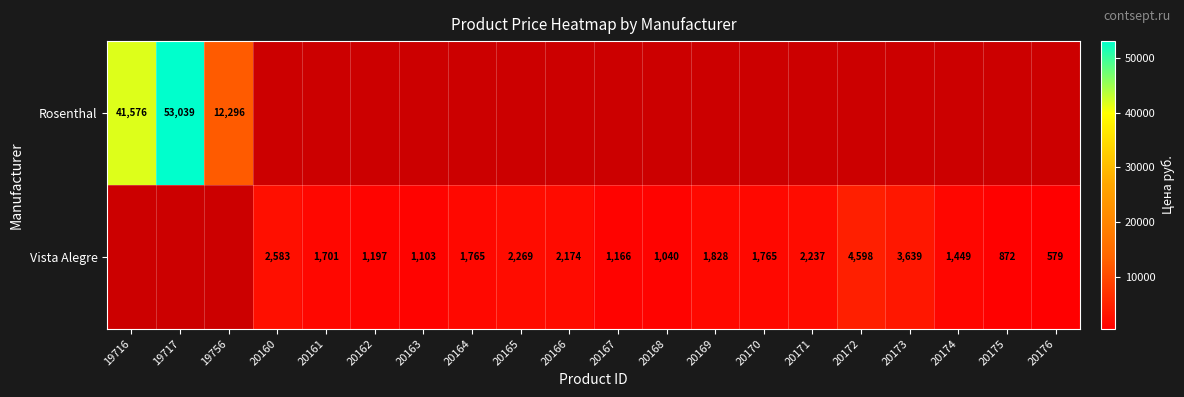

Which category has the lowest value across all series?

20176